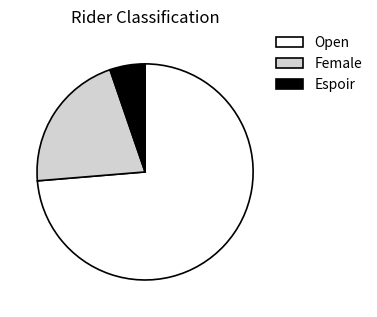

Is it true that Open is 67% of the pie?

False